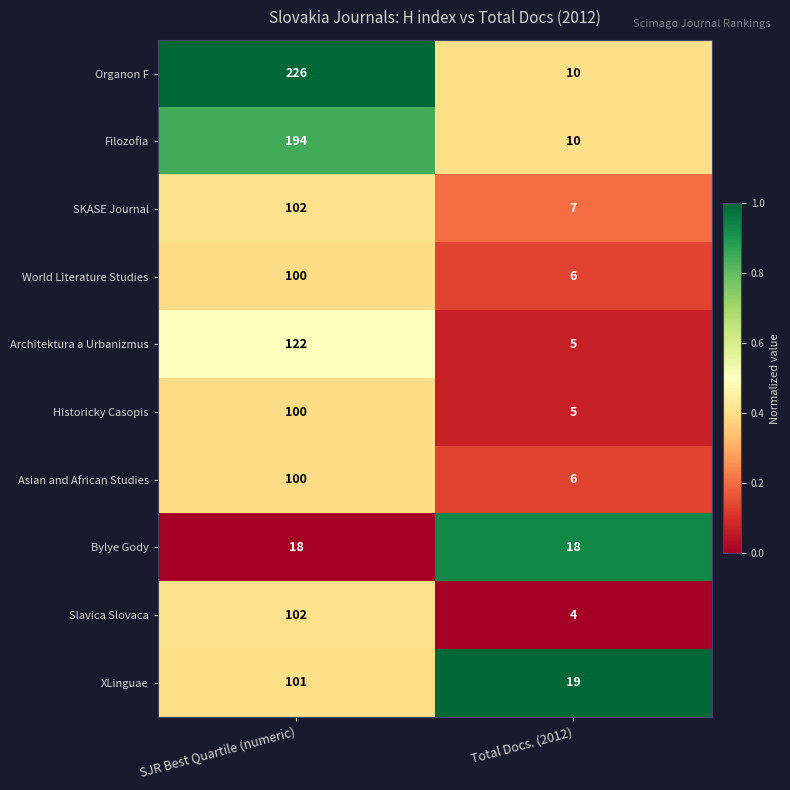

Which label corresponds to the smallest value in the chart?

Total Docs. (2012)